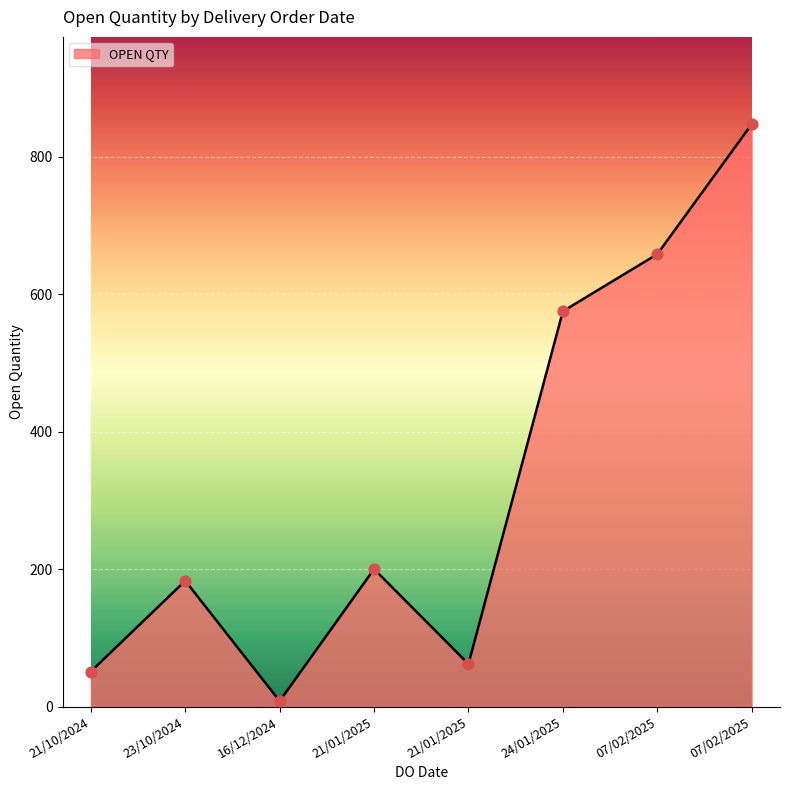

Does the chart have visible grid lines?

Yes